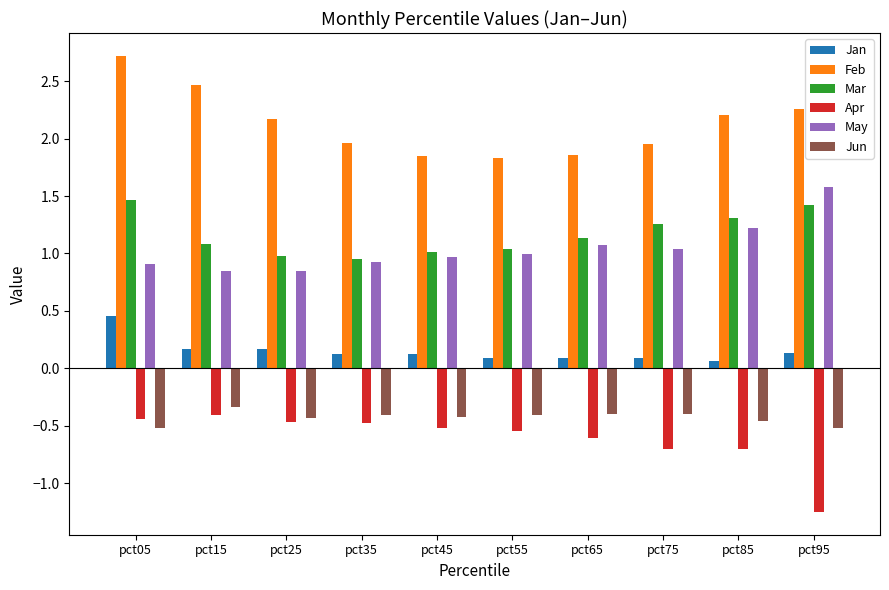

Is it true that Jan equals 0.1 at pct45?

True